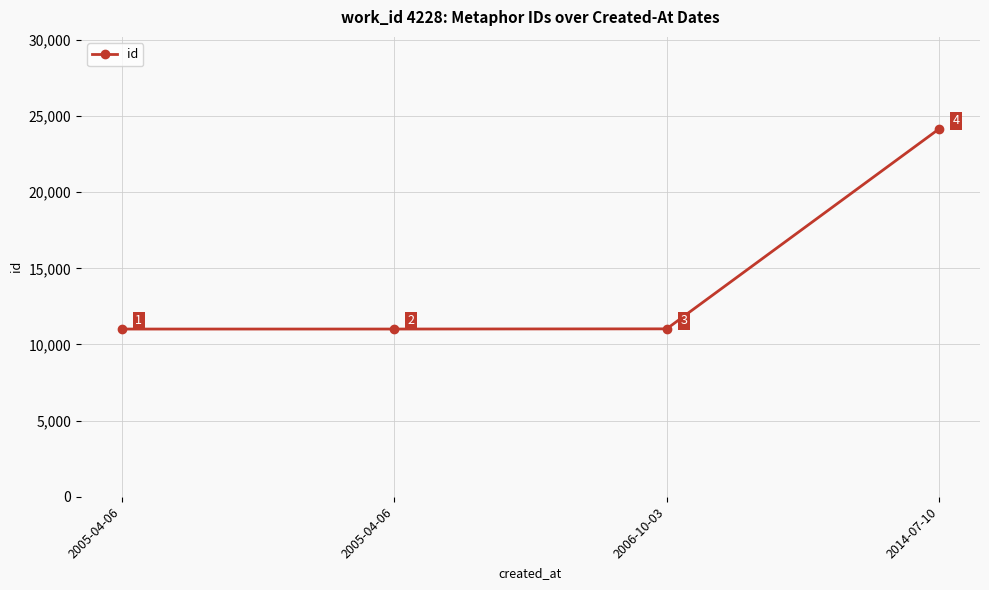

Which label corresponds to the largest value in the chart?

2014-07-10